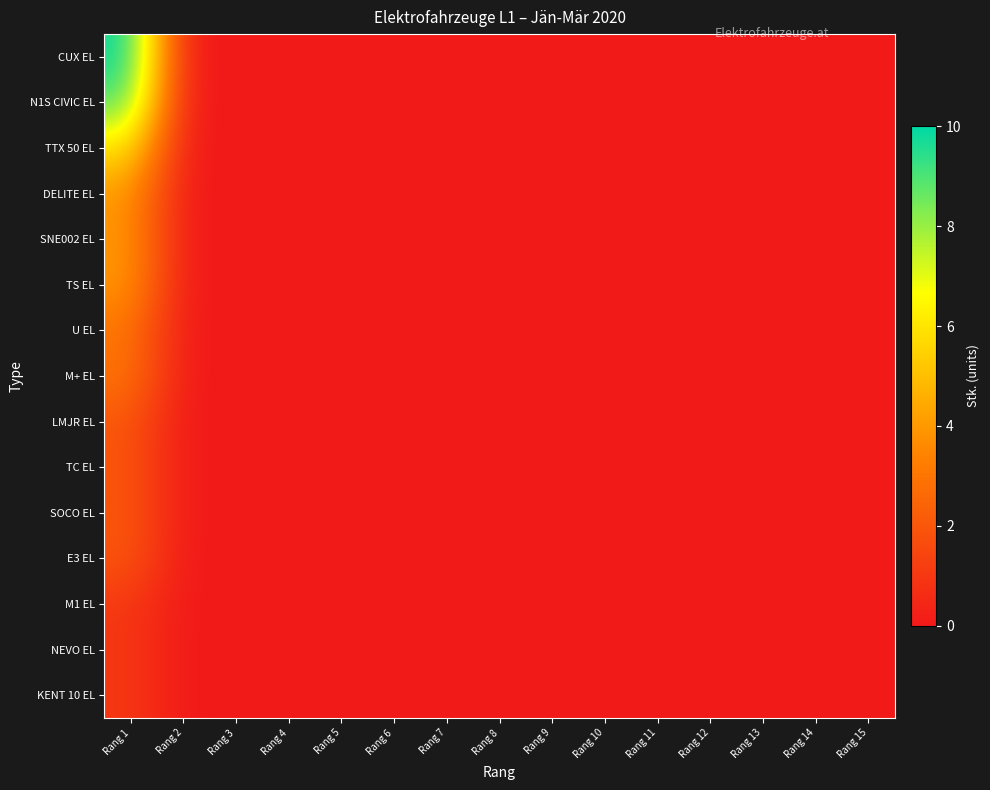

Reading right to left, transcribe all the data shown in this chart.

CUX EL: Rang 15=0	Rang 14=0	Rang 13=0	Rang 12=0	Rang 11=0	Rang 10=0	Rang 9=0	Rang 8=0	Rang 7=0	Rang 6=0	Rang 5=0	Rang 4=0	Rang 3=0	Rang 2=0	Rang 1=10
N1S CIVIC EL: Rang 15=0	Rang 14=0	Rang 13=0	Rang 12=0	Rang 11=0	Rang 10=0	Rang 9=0	Rang 8=0	Rang 7=0	Rang 6=0	Rang 5=0	Rang 4=0	Rang 3=0	Rang 2=0	Rang 1=9
TTX 50 EL: Rang 15=0	Rang 14=0	Rang 13=0	Rang 12=0	Rang 11=0	Rang 10=0	Rang 9=0	Rang 8=0	Rang 7=0	Rang 6=0	Rang 5=0	Rang 4=0	Rang 3=0	Rang 2=0	Rang 1=6
DELITE EL: Rang 15=0	Rang 14=0	Rang 13=0	Rang 12=0	Rang 11=0	Rang 10=0	Rang 9=0	Rang 8=0	Rang 7=0	Rang 6=0	Rang 5=0	Rang 4=0	Rang 3=0	Rang 2=0	Rang 1=4
SNE002 EL: Rang 15=0	Rang 14=0	Rang 13=0	Rang 12=0	Rang 11=0	Rang 10=0	Rang 9=0	Rang 8=0	Rang 7=0	Rang 6=0	Rang 5=0	Rang 4=0	Rang 3=0	Rang 2=0	Rang 1=4
TS EL: Rang 15=0	Rang 14=0	Rang 13=0	Rang 12=0	Rang 11=0	Rang 10=0	Rang 9=0	Rang 8=0	Rang 7=0	Rang 6=0	Rang 5=0	Rang 4=0	Rang 3=0	Rang 2=0	Rang 1=4
U EL: Rang 15=0	Rang 14=0	Rang 13=0	Rang 12=0	Rang 11=0	Rang 10=0	Rang 9=0	Rang 8=0	Rang 7=0	Rang 6=0	Rang 5=0	Rang 4=0	Rang 3=0	Rang 2=0	Rang 1=3
M+ EL: Rang 15=0	Rang 14=0	Rang 13=0	Rang 12=0	Rang 11=0	Rang 10=0	Rang 9=0	Rang 8=0	Rang 7=0	Rang 6=0	Rang 5=0	Rang 4=0	Rang 3=0	Rang 2=0	Rang 1=3
LMJR EL: Rang 15=0	Rang 14=0	Rang 13=0	Rang 12=0	Rang 11=0	Rang 10=0	Rang 9=0	Rang 8=0	Rang 7=0	Rang 6=0	Rang 5=0	Rang 4=0	Rang 3=0	Rang 2=0	Rang 1=2
TC EL: Rang 15=0	Rang 14=0	Rang 13=0	Rang 12=0	Rang 11=0	Rang 10=0	Rang 9=0	Rang 8=0	Rang 7=0	Rang 6=0	Rang 5=0	Rang 4=0	Rang 3=0	Rang 2=0	Rang 1=2
SOCO EL: Rang 15=0	Rang 14=0	Rang 13=0	Rang 12=0	Rang 11=0	Rang 10=0	Rang 9=0	Rang 8=0	Rang 7=0	Rang 6=0	Rang 5=0	Rang 4=0	Rang 3=0	Rang 2=0	Rang 1=2
E3 EL: Rang 15=0	Rang 14=0	Rang 13=0	Rang 12=0	Rang 11=0	Rang 10=0	Rang 9=0	Rang 8=0	Rang 7=0	Rang 6=0	Rang 5=0	Rang 4=0	Rang 3=0	Rang 2=0	Rang 1=2
M1 EL: Rang 15=0	Rang 14=0	Rang 13=0	Rang 12=0	Rang 11=0	Rang 10=0	Rang 9=0	Rang 8=0	Rang 7=0	Rang 6=0	Rang 5=0	Rang 4=0	Rang 3=0	Rang 2=0	Rang 1=1
NEVO EL: Rang 15=0	Rang 14=0	Rang 13=0	Rang 12=0	Rang 11=0	Rang 10=0	Rang 9=0	Rang 8=0	Rang 7=0	Rang 6=0	Rang 5=0	Rang 4=0	Rang 3=0	Rang 2=0	Rang 1=1
KENT 10 EL: Rang 15=0	Rang 14=0	Rang 13=0	Rang 12=0	Rang 11=0	Rang 10=0	Rang 9=0	Rang 8=0	Rang 7=0	Rang 6=0	Rang 5=0	Rang 4=0	Rang 3=0	Rang 2=0	Rang 1=1